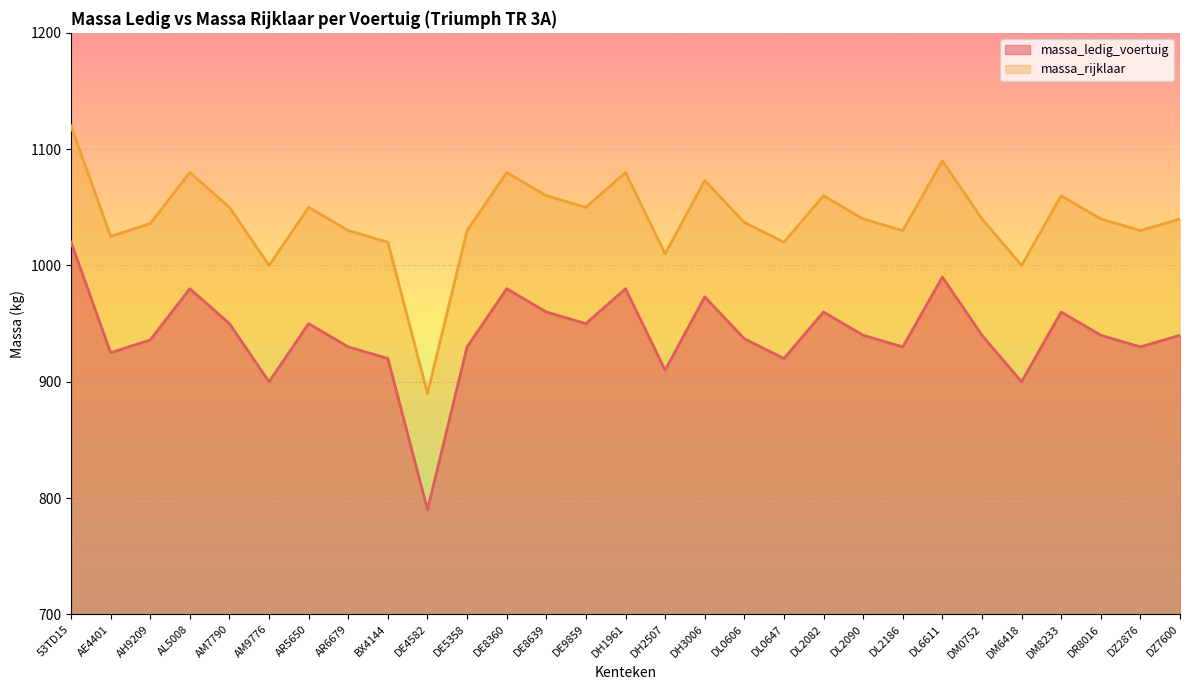

Is the value of massa_rijklaar at DH3006 greater than the value of massa_ledig_voertuig at DE8360?

Yes